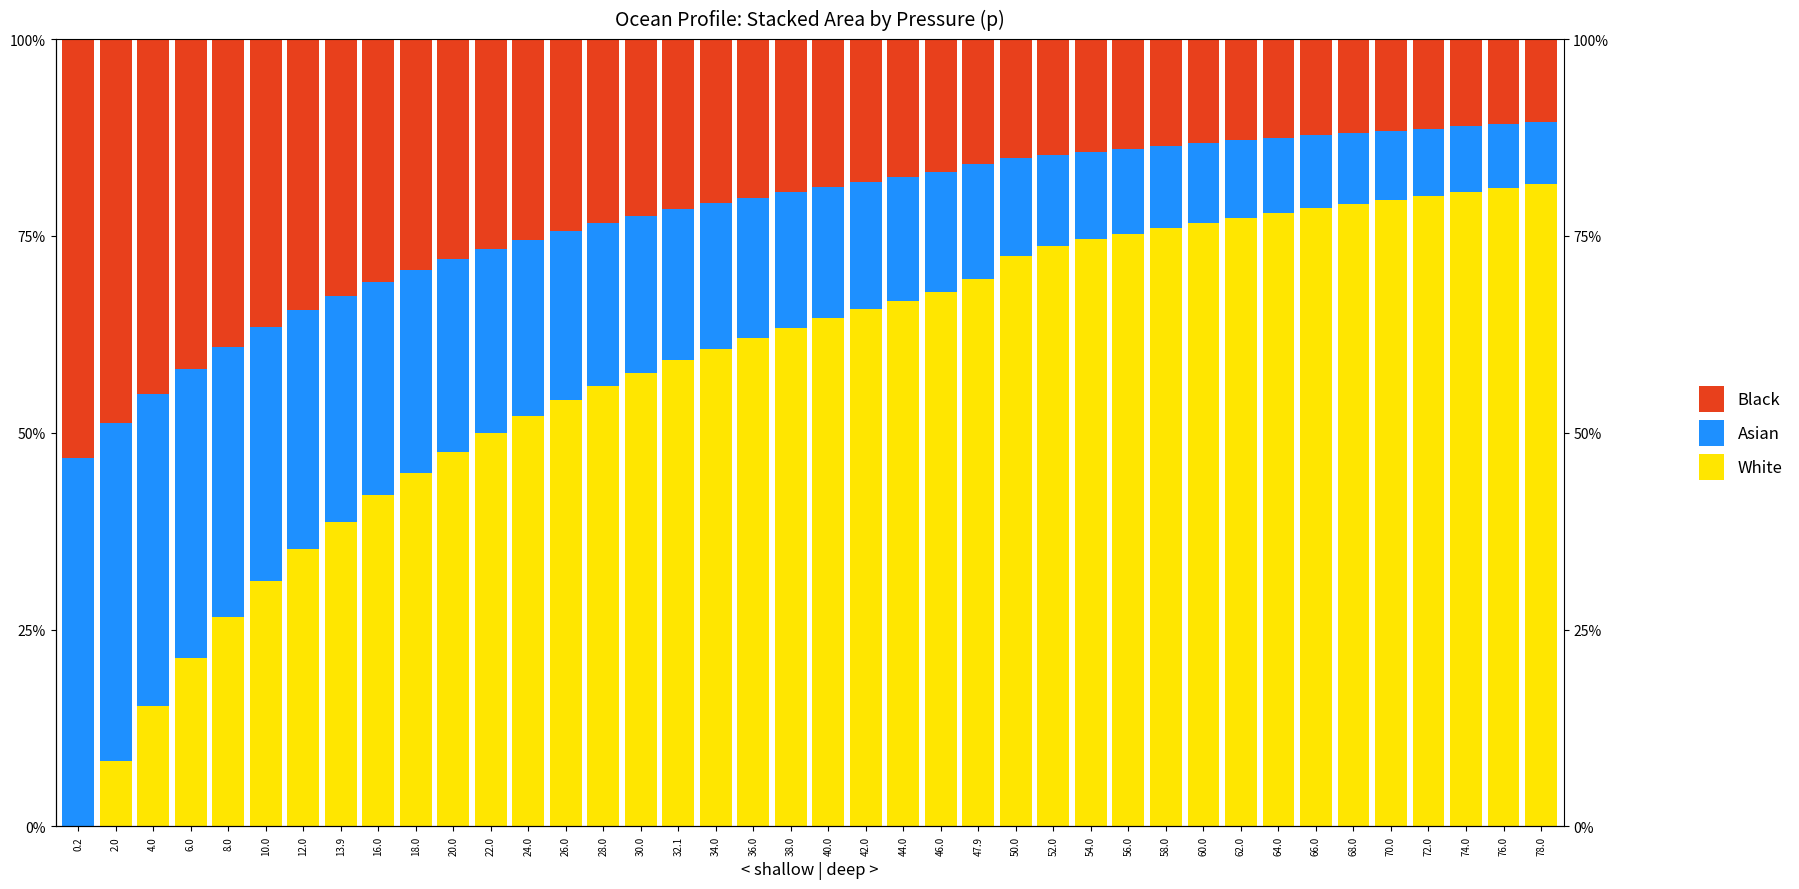

What is the average value of the Asian series?

19.3